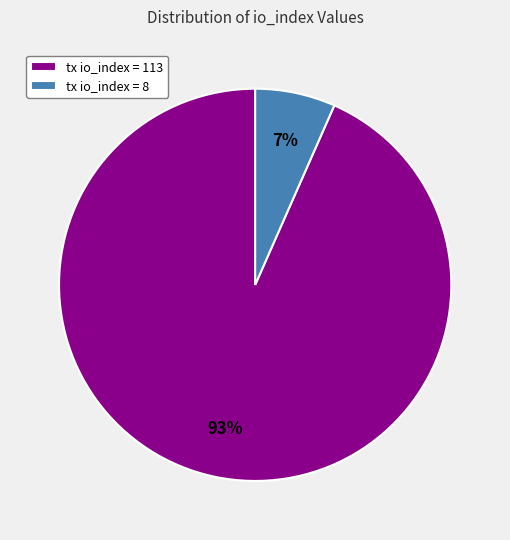

To the nearest percent, what is the combined percentage of tx io_index = 113 and tx io_index = 8?

100%